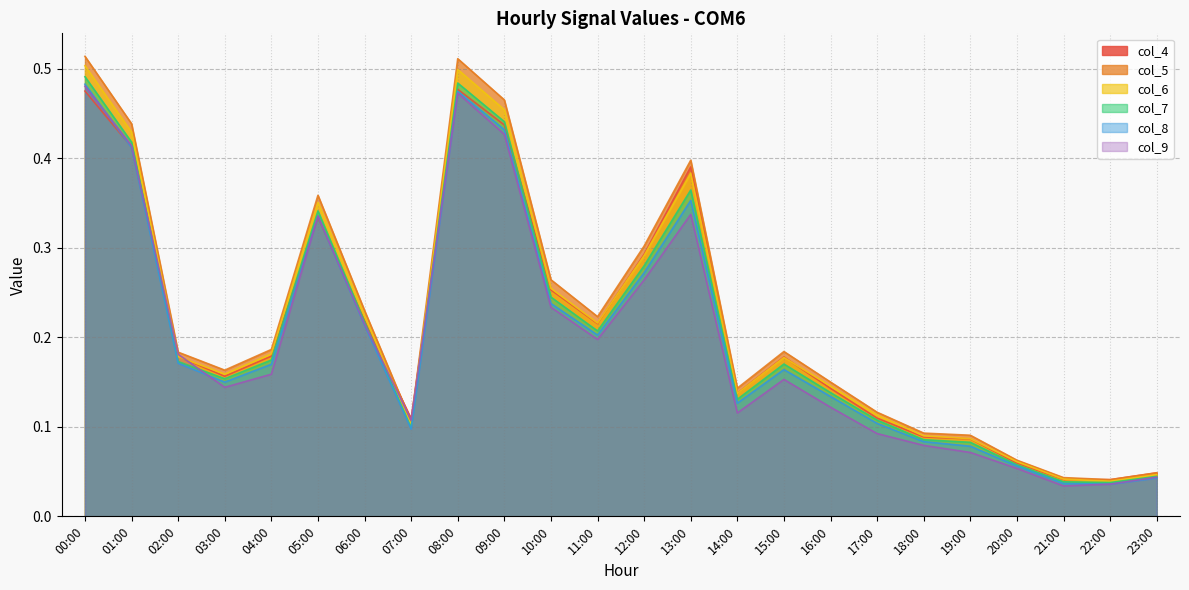

Which label corresponds to the largest value in the chart?

00:00